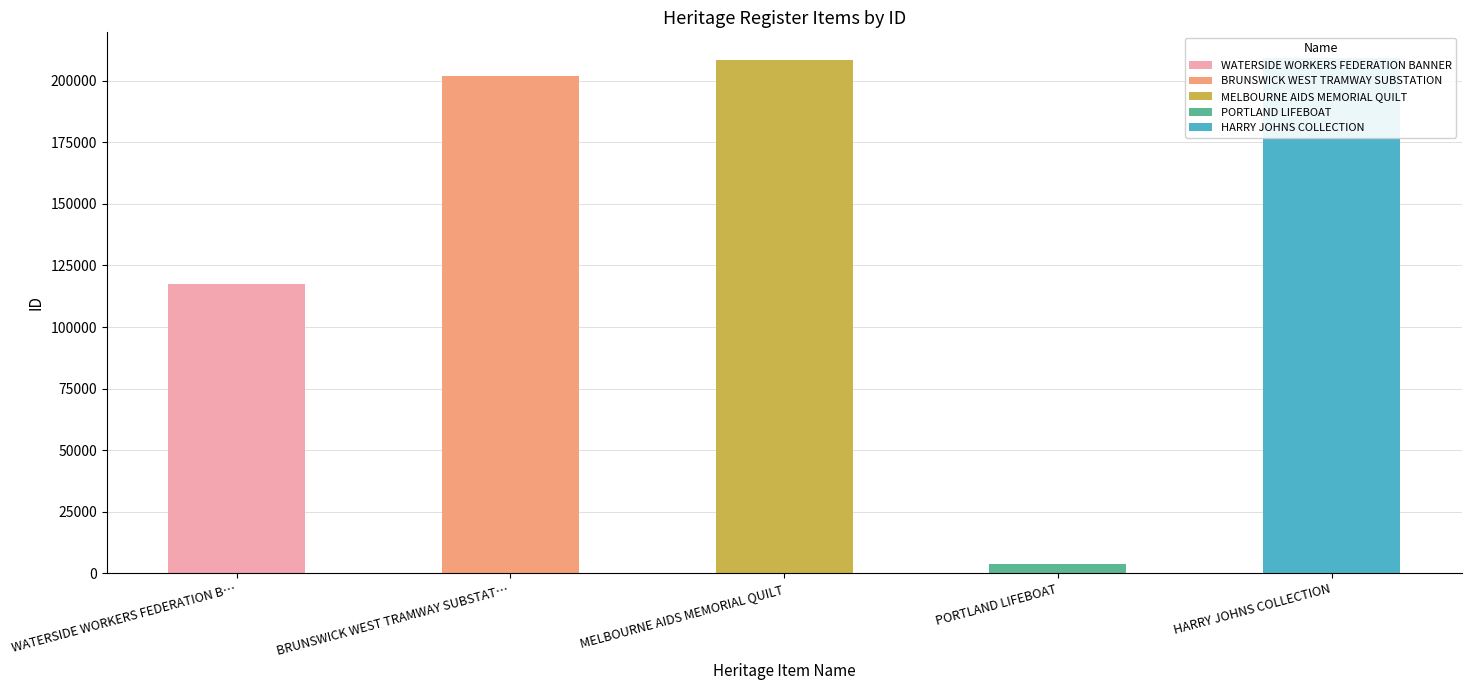

What is the difference between the values at MELBOURNE AIDS MEMORIAL QUILT and WATERSIDE WORKERS FEDERATION BANNER?

91015